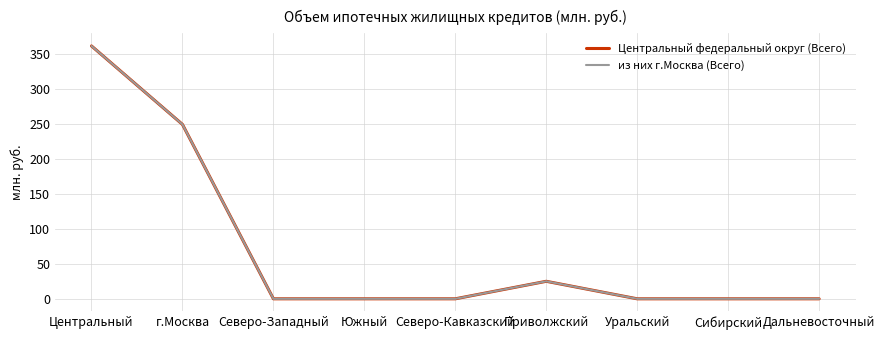

The value of из них г.Москва (Всего) at Дальневосточный is -195. True or false?

False